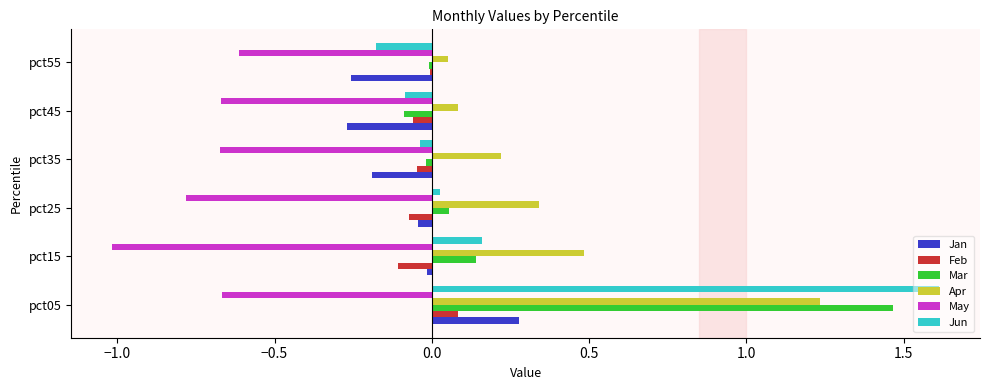

What is the total value across all series at pct05?

4.0